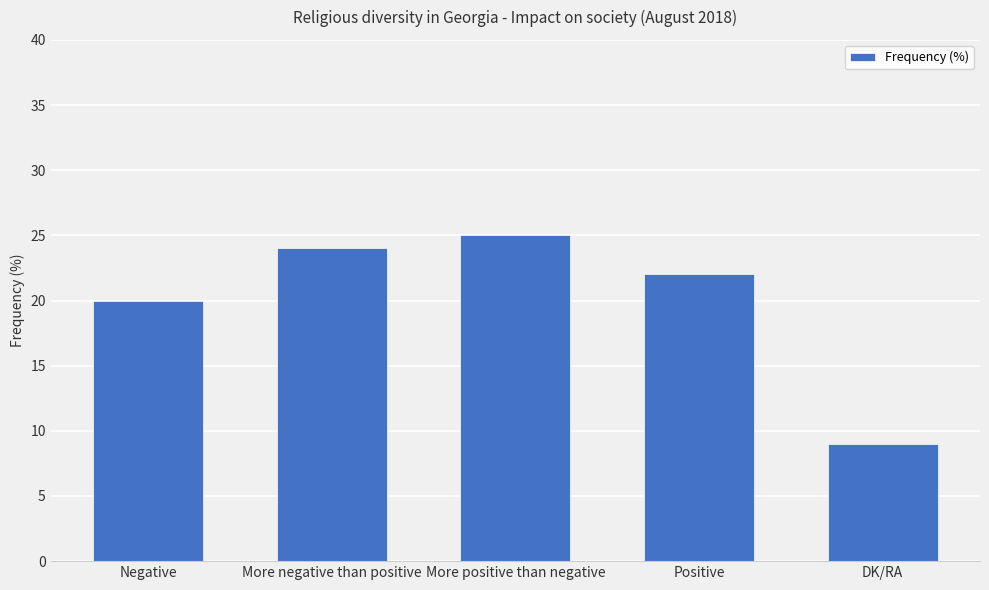

List the labels in order of value, smallest first.

DK/RA, Negative, Positive, More negative than positive, More positive than negative